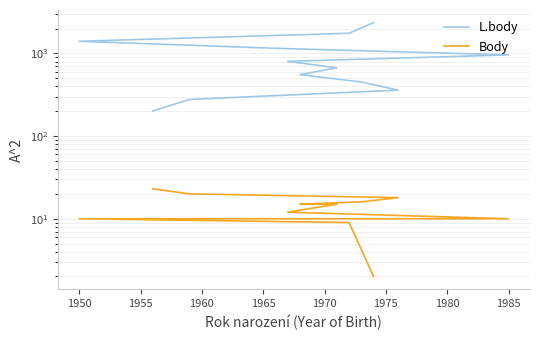

Between 1965 and 1975, which series saw the biggest shift?

L.body